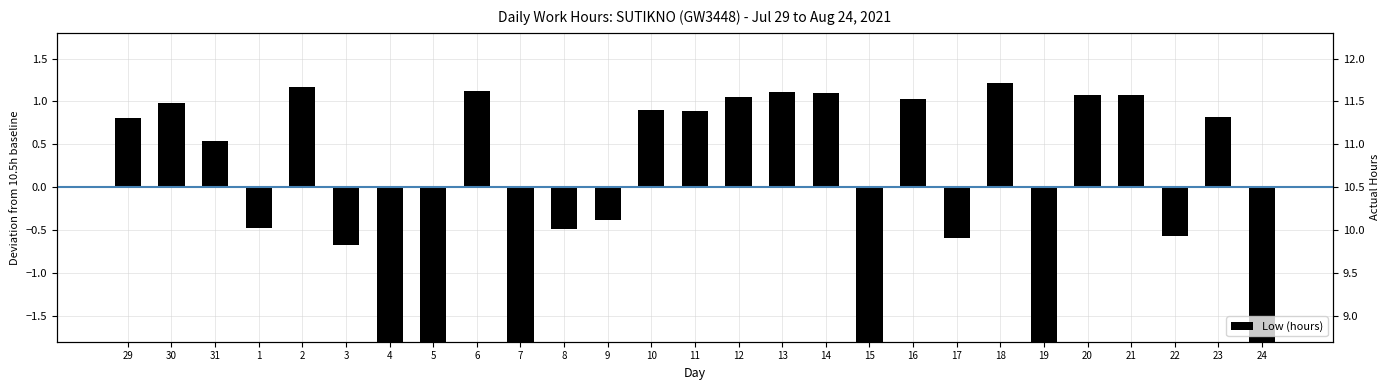

Reading left to right, extract all data points from this chart.

0.8	1.0	0.5	-0.5	1.2	-0.7	-10.5	-10.5	1.1	-10.5	-0.5	-0.4	0.9	0.9	1.1	1.1	1.1	-10.5	1.0	-0.6	1.2	-10.5	1.1	1.1	-0.6	0.8	-10.5